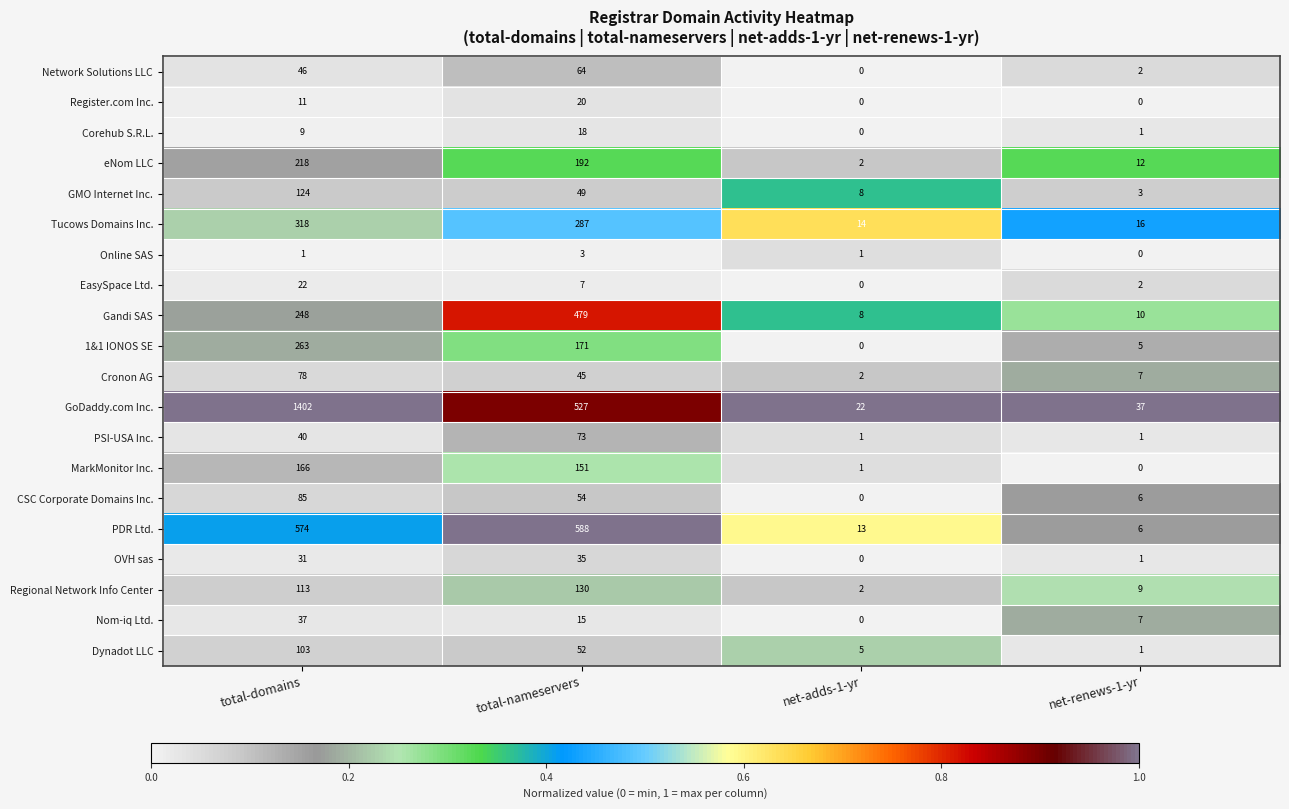

True or false: MarkMonitor Inc. has a value of 217 at total-domains.

False